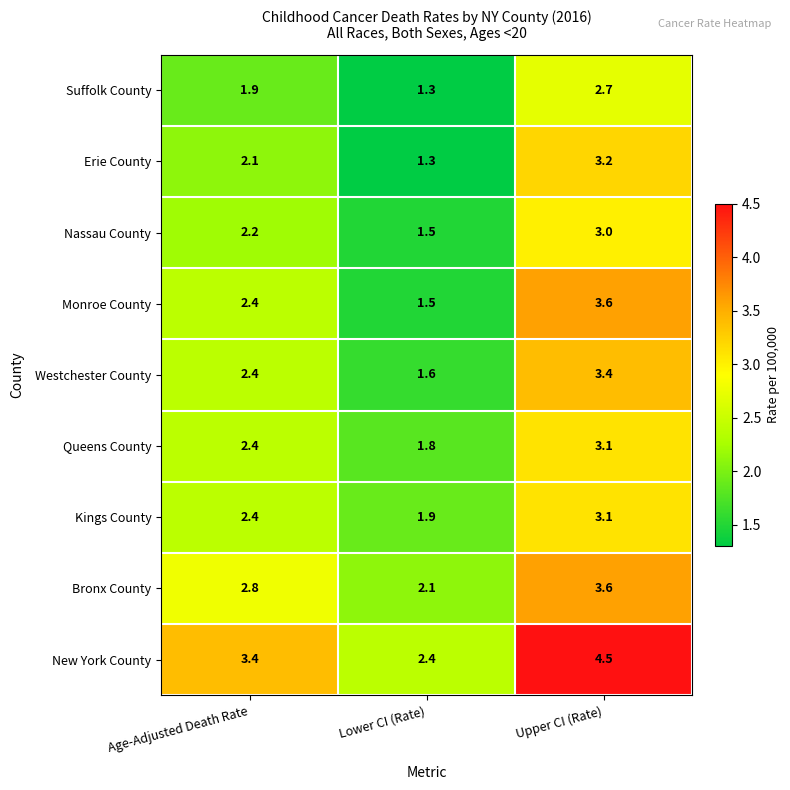

What is the lowest value of the Suffolk County series?

1.3